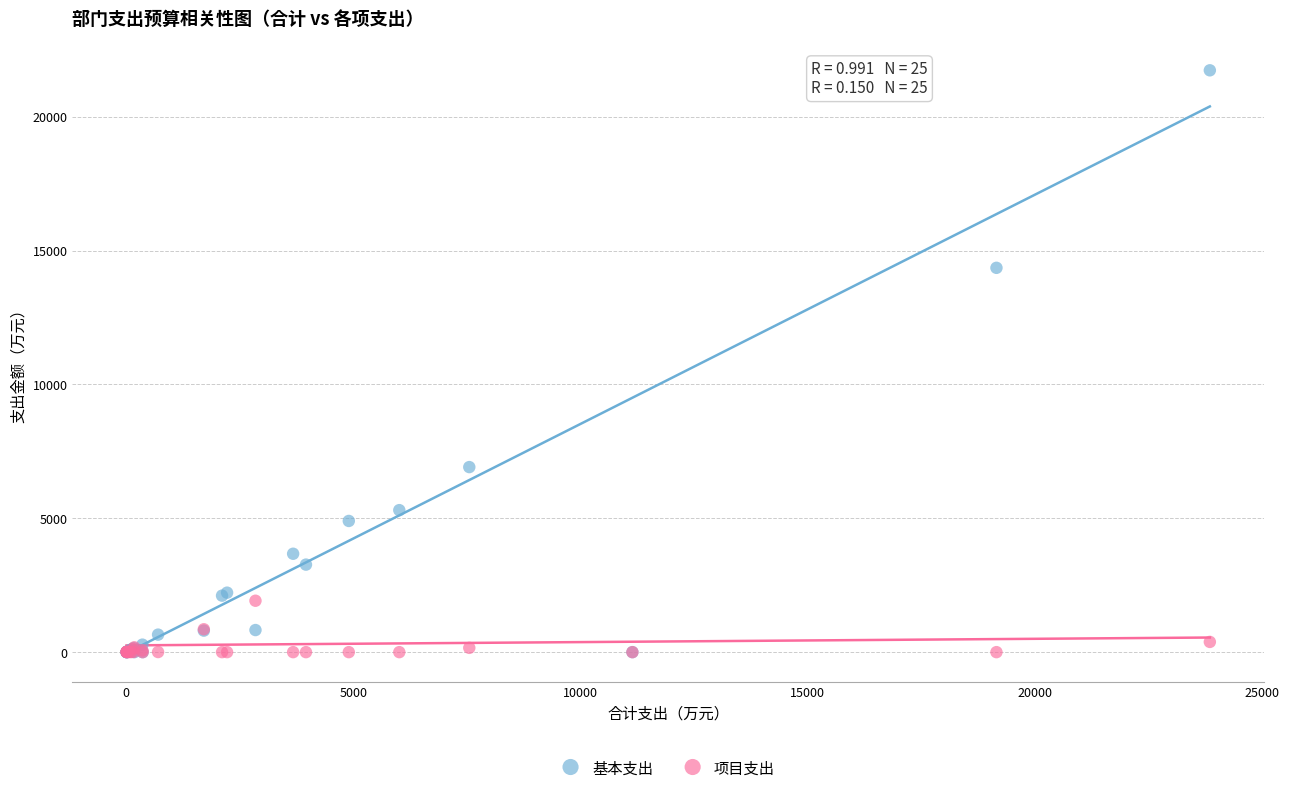

In the 基本支出 series, what Y value is closest to 10865?

14354.4